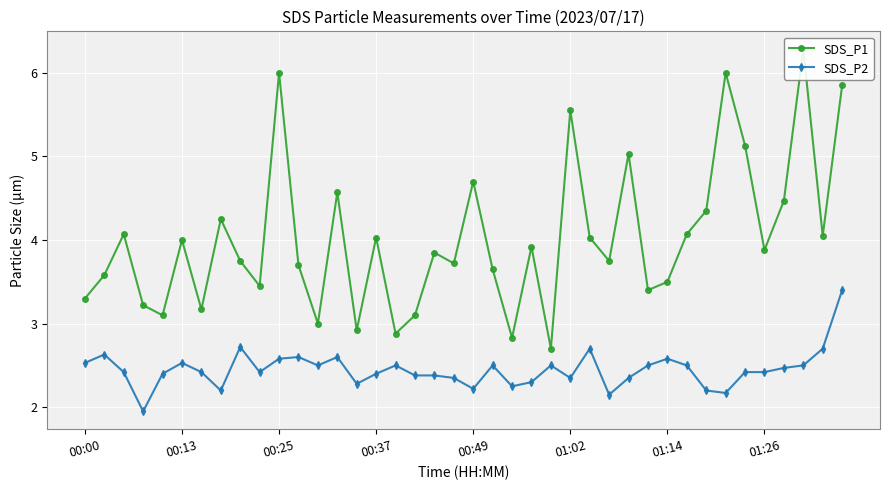

What is the highest value of the SDS_P2 series?

3.4